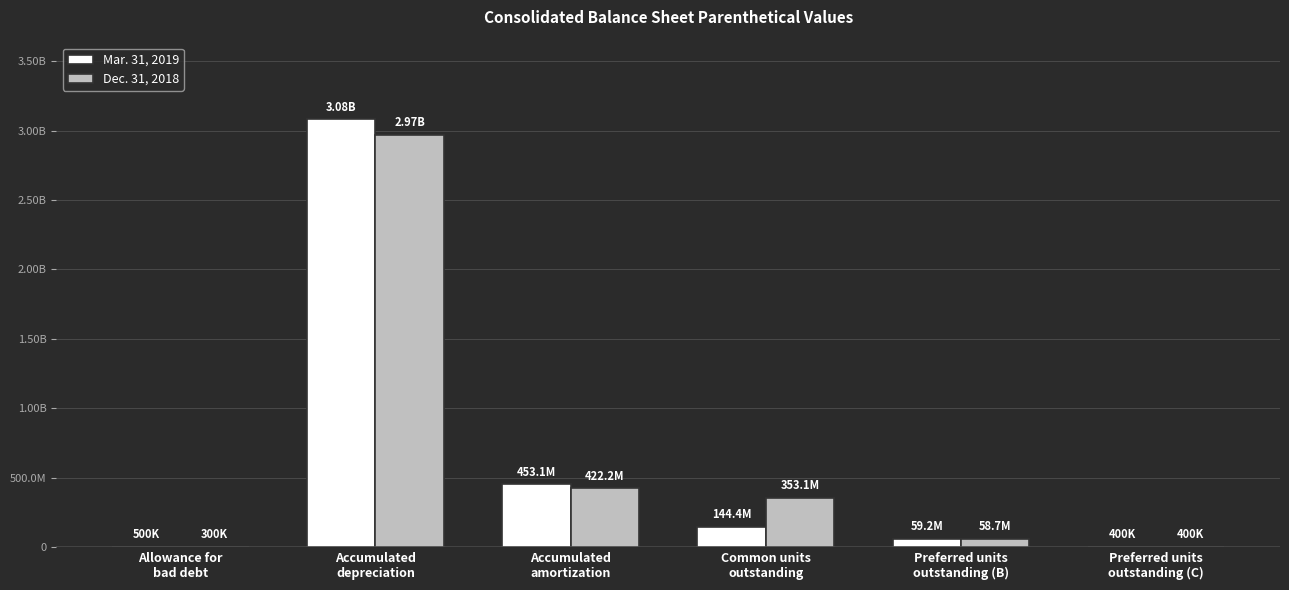

Does the chart contain stacked bars?

No